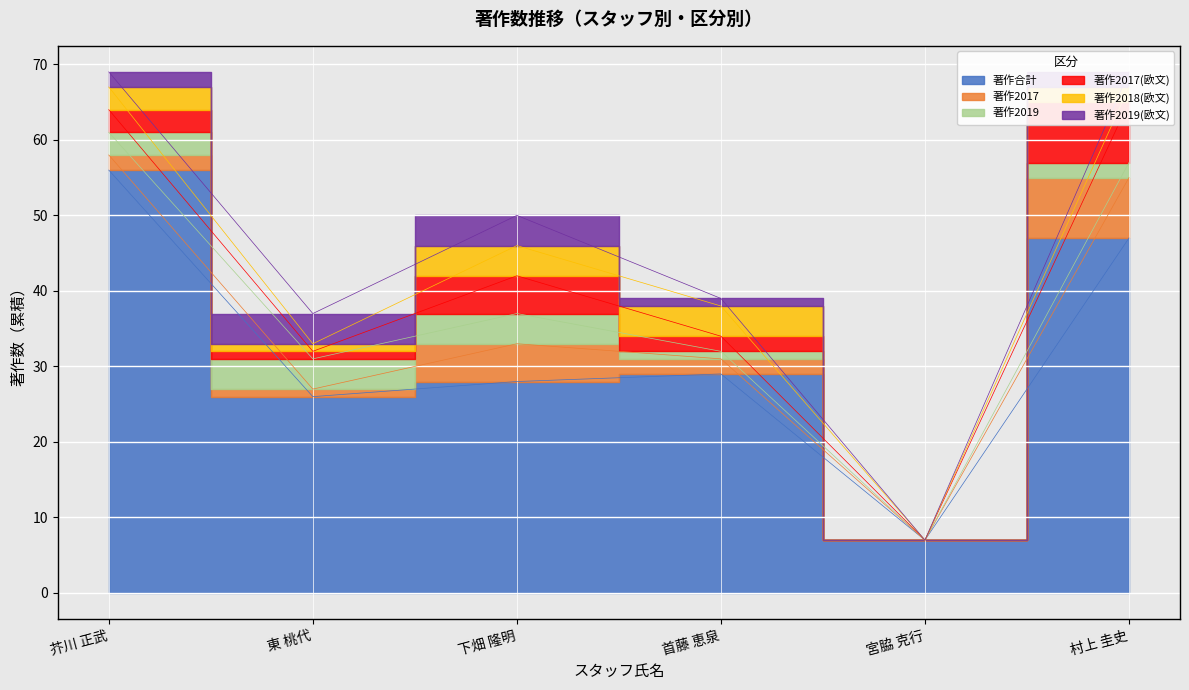

What is the total value across all series at 宮脇 克行?

7